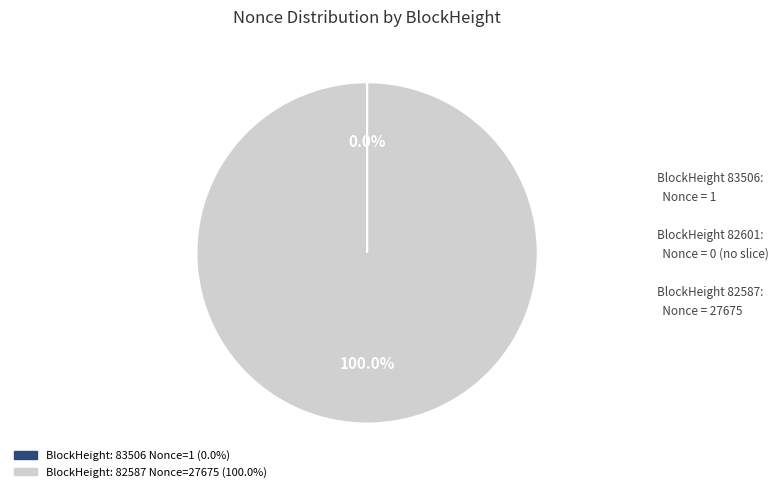

Is there a majority slice in this chart?

Yes